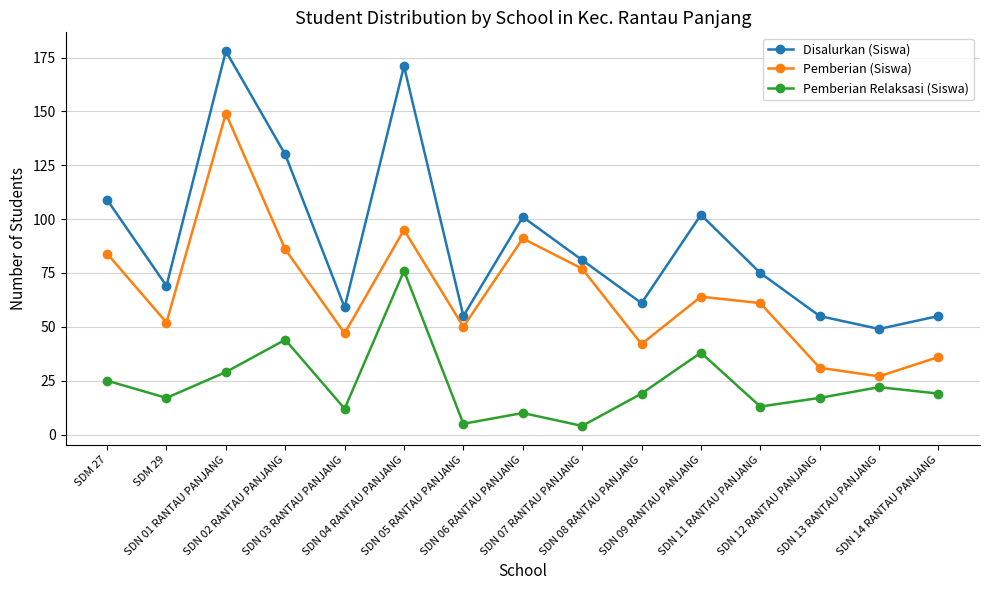

Which series has the largest total across all categories?

Disalurkan (Siswa)